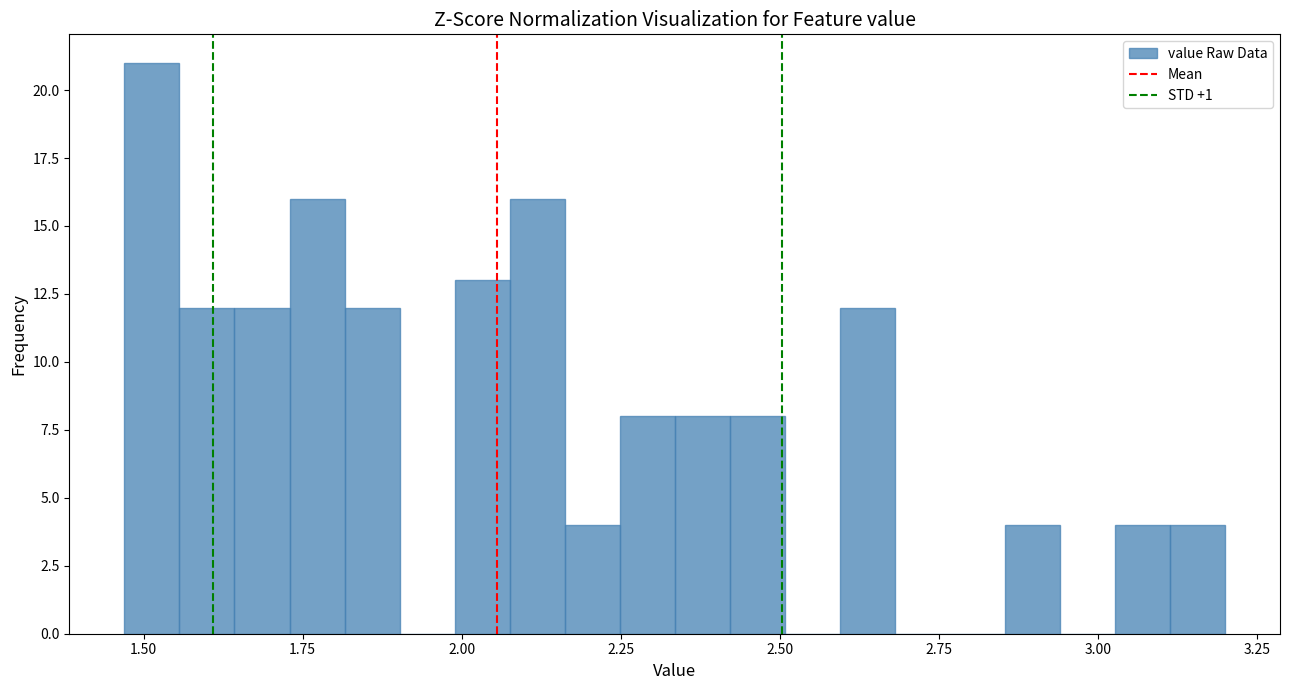

Read against the x-axis, roughly where is the centre of the tallest bar?

1.50